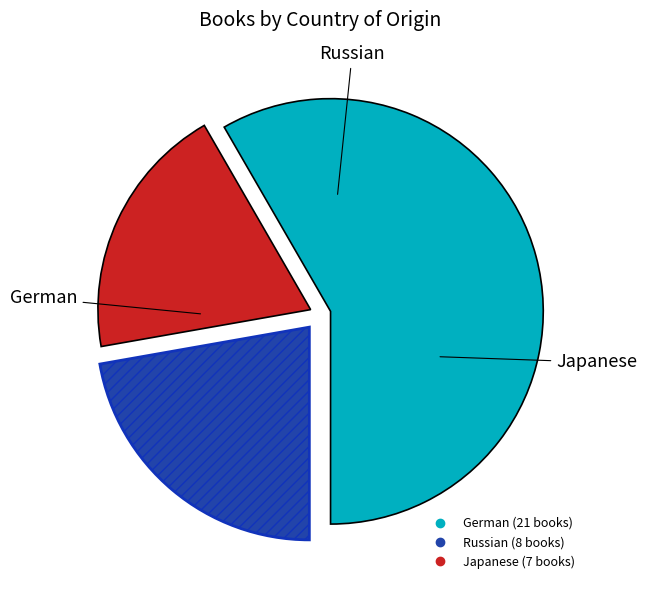

True or false: Japanese accounts for 26% of the total.

False